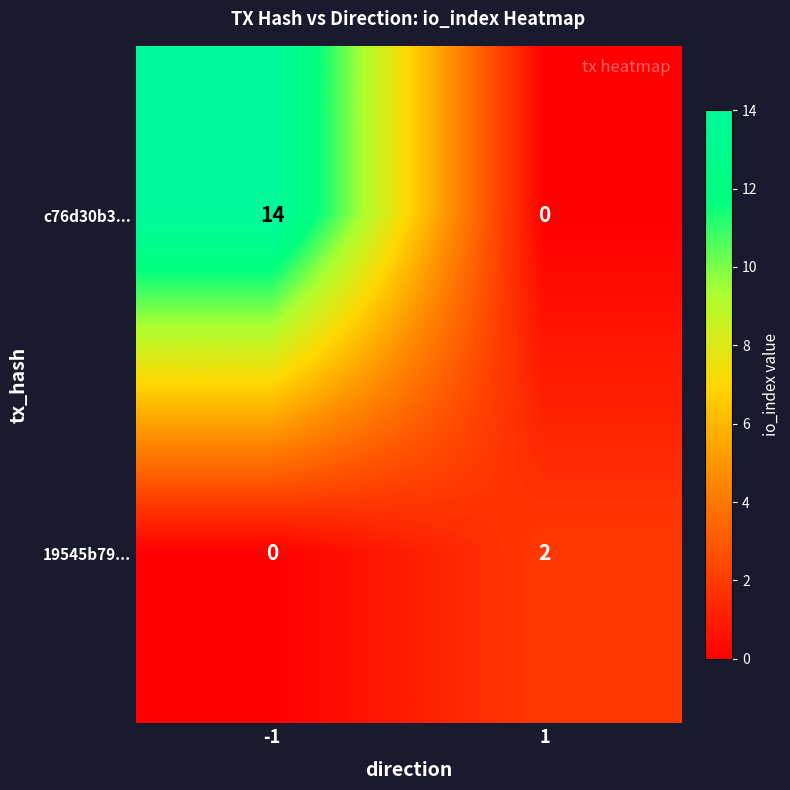

What is the average value of the c76d30b3... series?

7